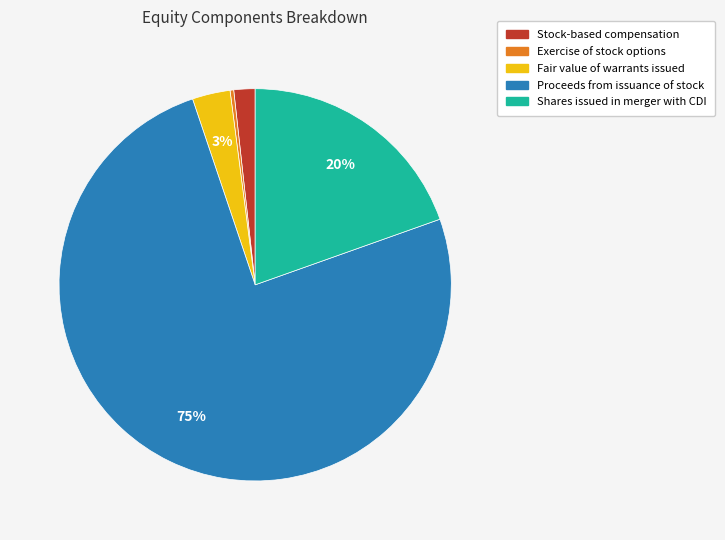

Which has a higher value, Fair value of warrants issued or Stock-based compensation?

Fair value of warrants issued